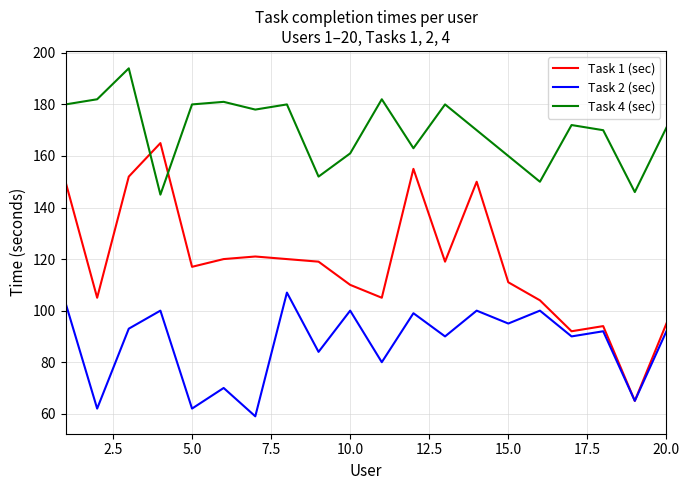

Which series has the largest total across all categories?

Task 4 (sec)